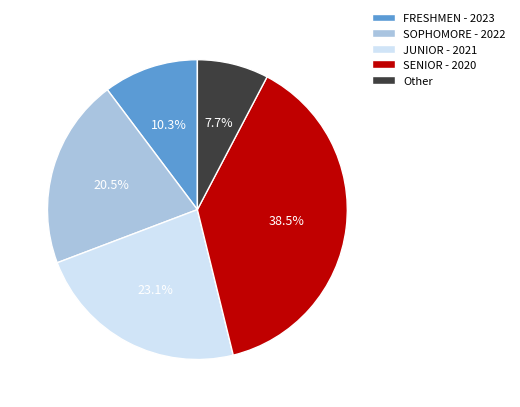

To the nearest percent, what percentage of the pie is Other?

8%